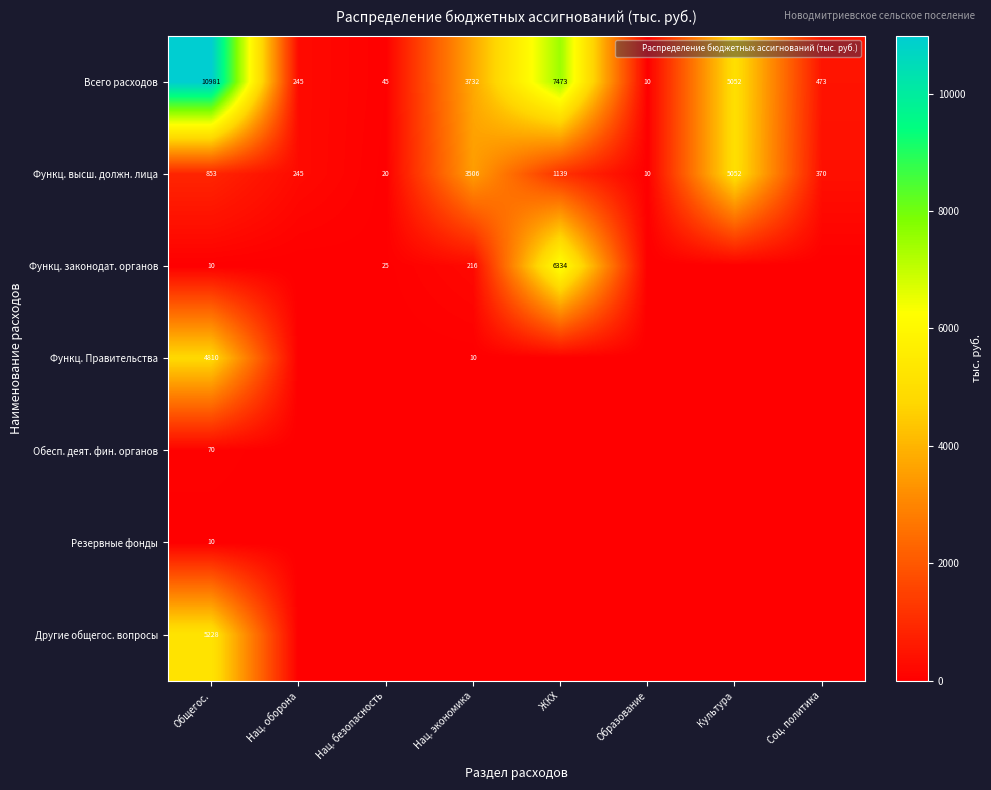

True or false: Резервные фонды has a value of 0.0 at Нац. оборона.

True